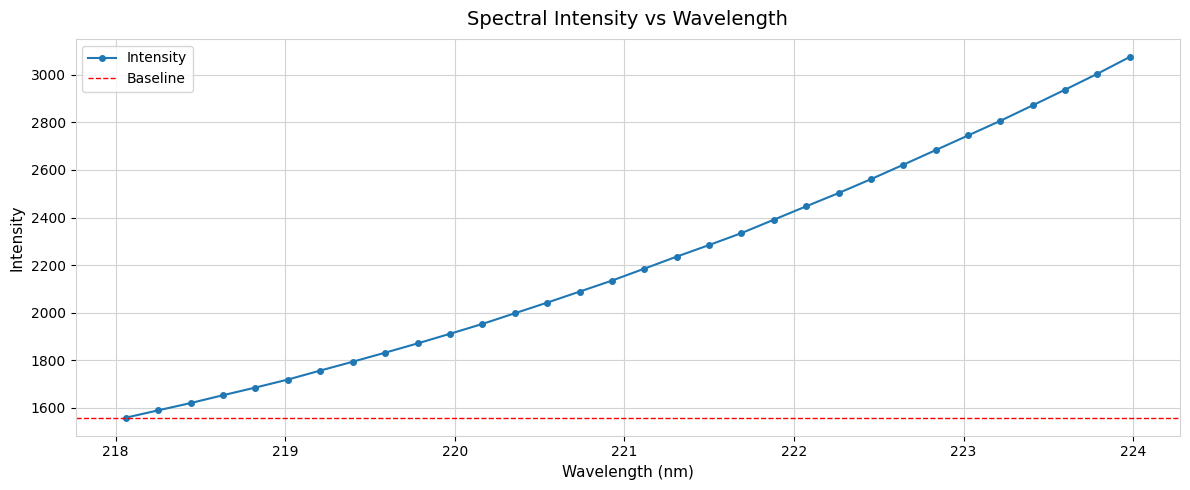

True or false: the data has more than 2 interior local peaks.

False